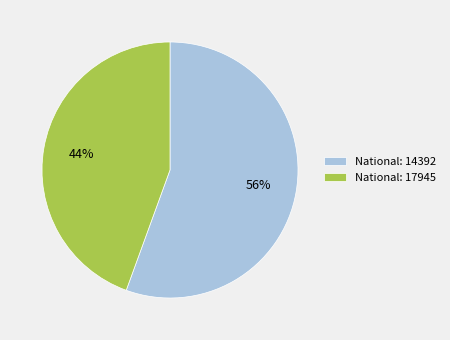

Between National: 17945 and National: 14392, which is larger?

National: 14392